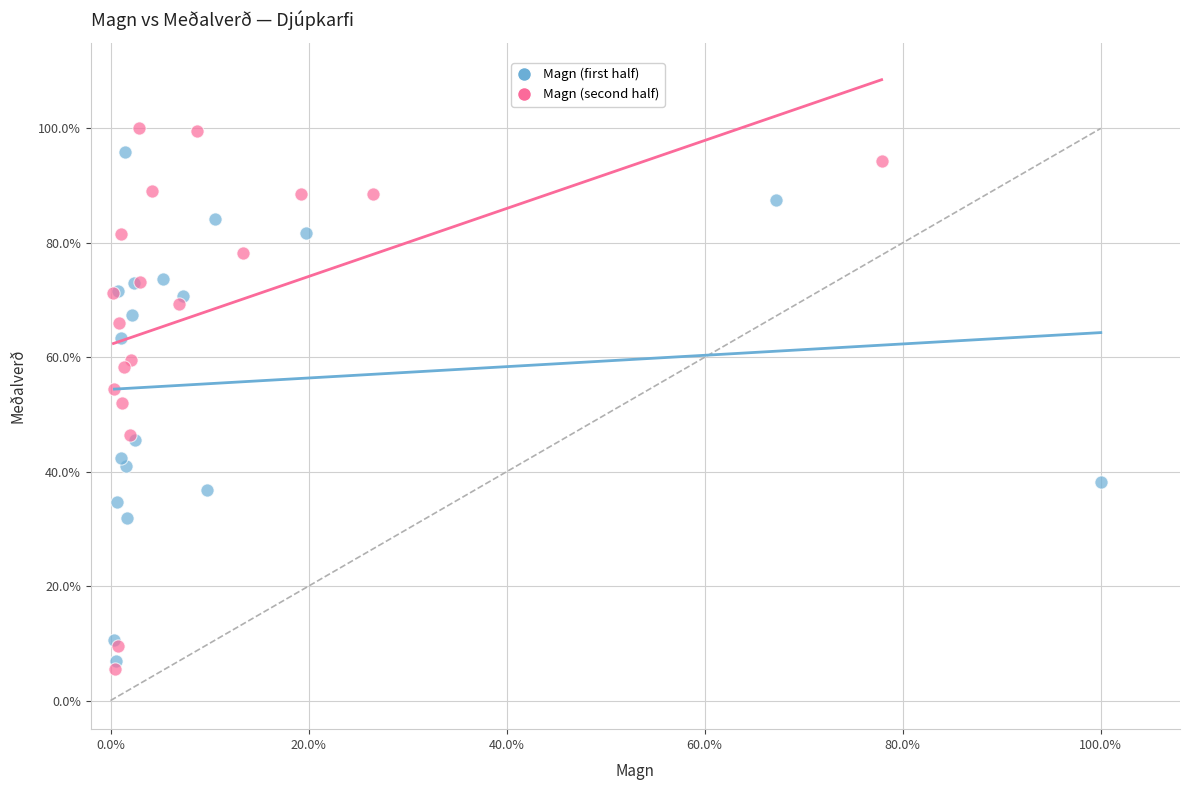

What are all the series names shown in the legend?

Magn (first half), Magn (second half)